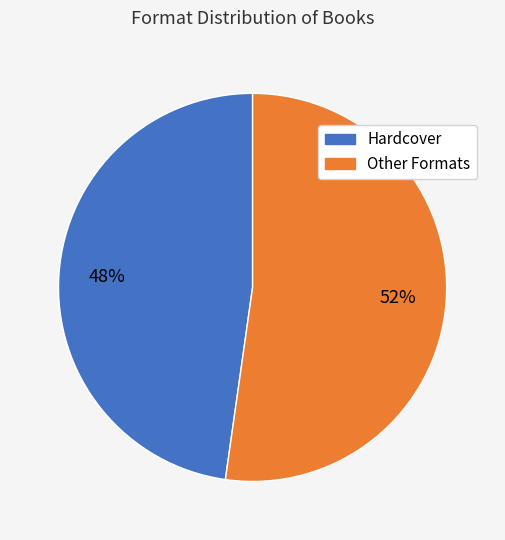

Is there a majority slice in this chart?

Yes